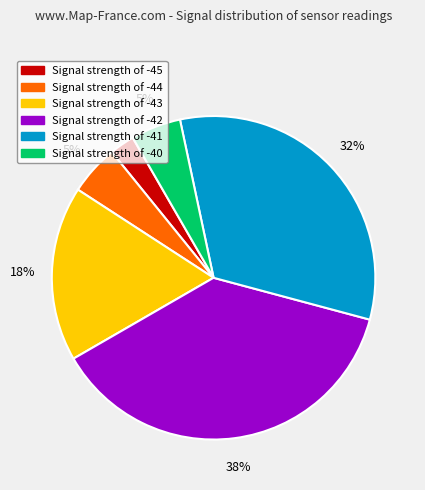

To the nearest percent, what is the average slice percentage?

17%